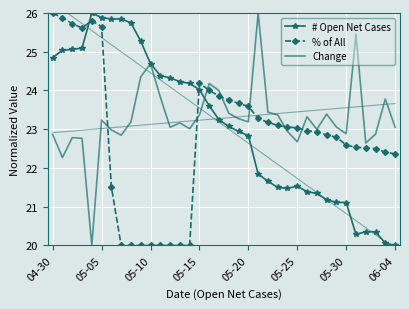

Is the value of # Open Net Cases at 9 greater than the value of % of All at 16?

Yes